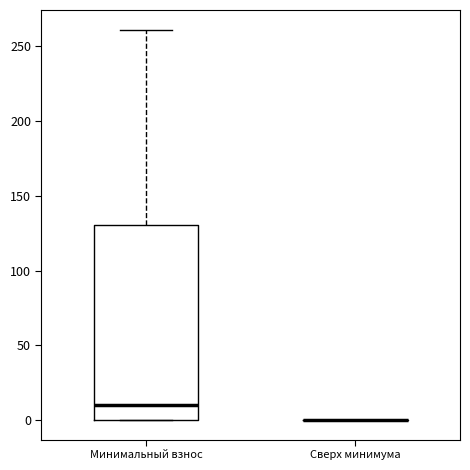

Comparing the boxes themselves (not the whiskers), which one is the tallest?

Минимальный взнос